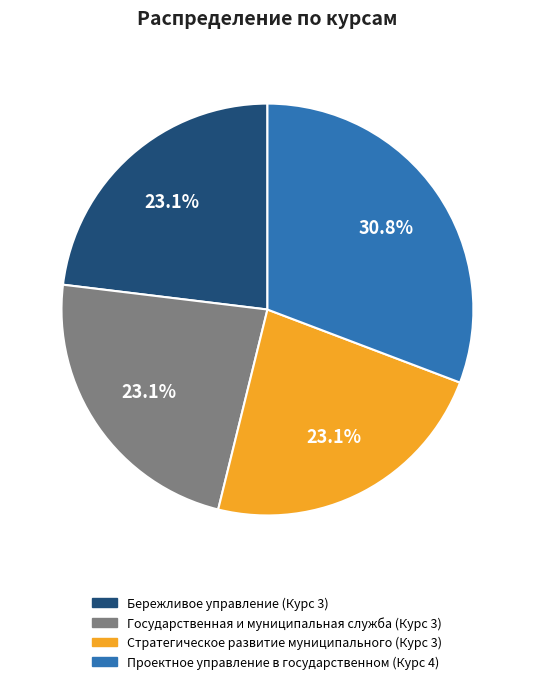

To the nearest percent, what is the difference between the largest and smallest slice percentages?

8%